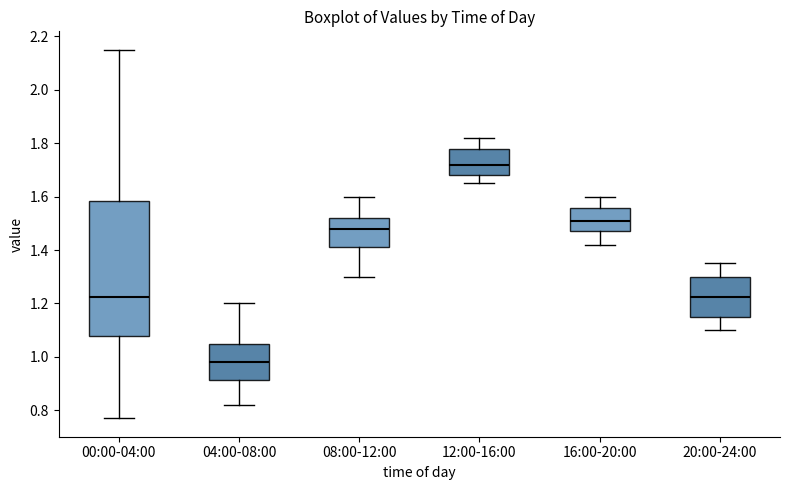

Which box is the tallest, from its lower edge to its upper edge?

00:00-04:00